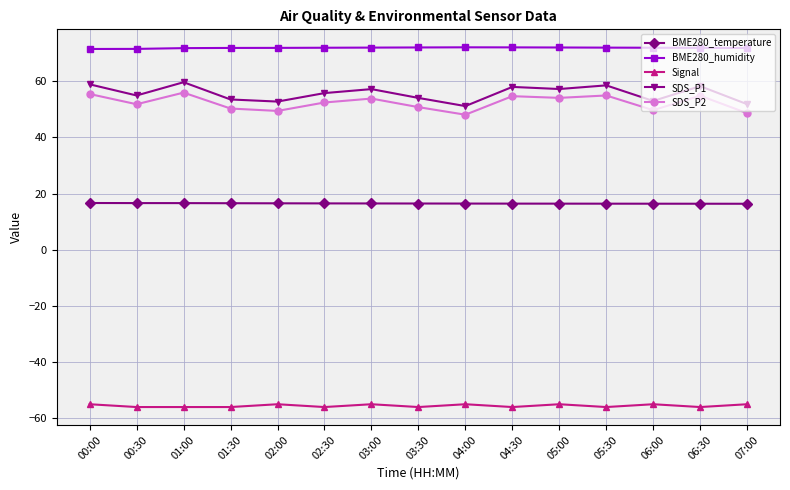

True or false: SDS_P1 has more than 2 points higher than both neighbors.

True